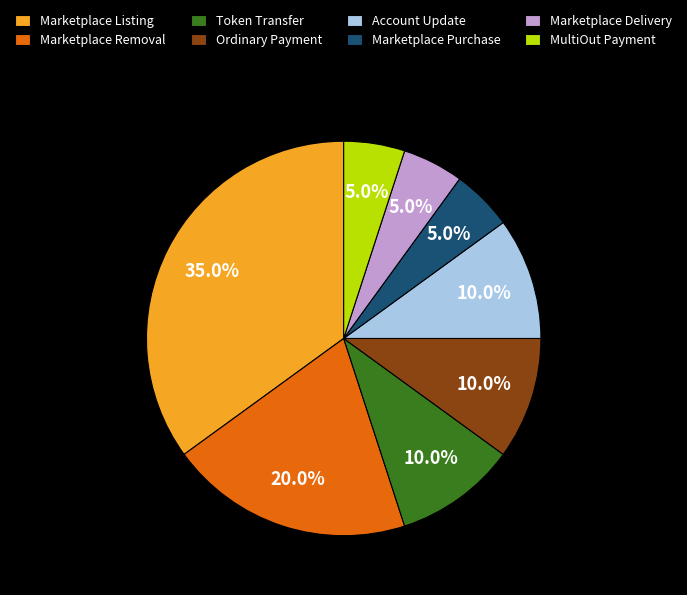

Which has a higher value, Marketplace Delivery or Token Transfer?

Token Transfer